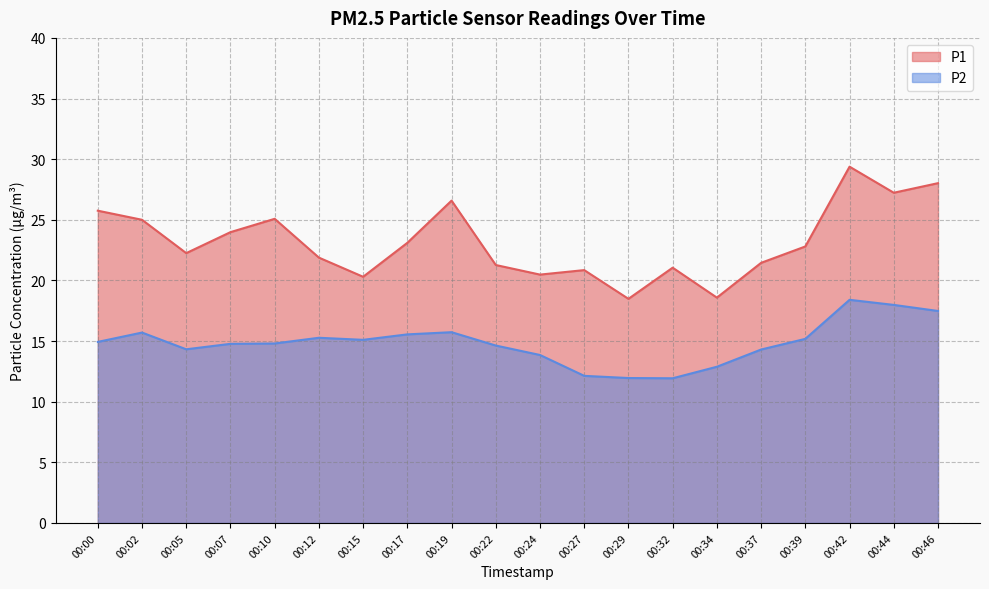

True or false: P1 and P2 intersect in this chart.

False